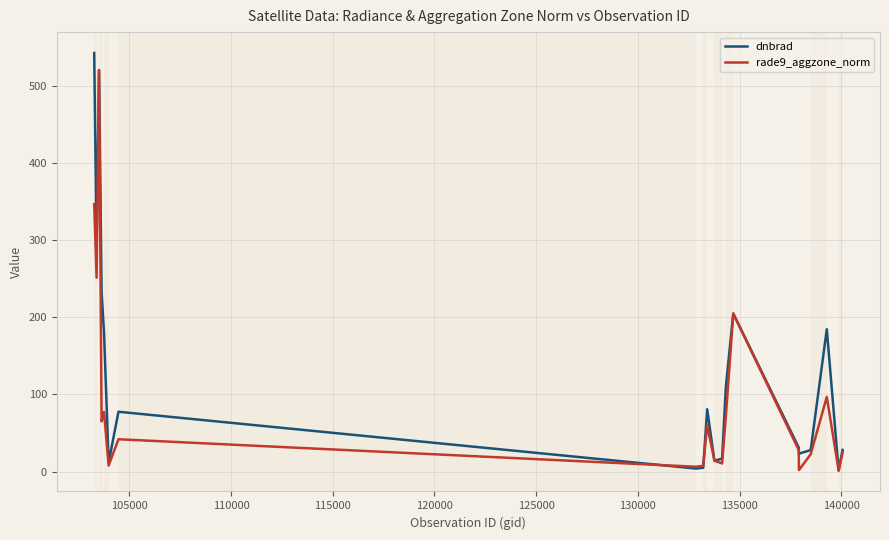

What is the maximum value for dnbrad?

542.6